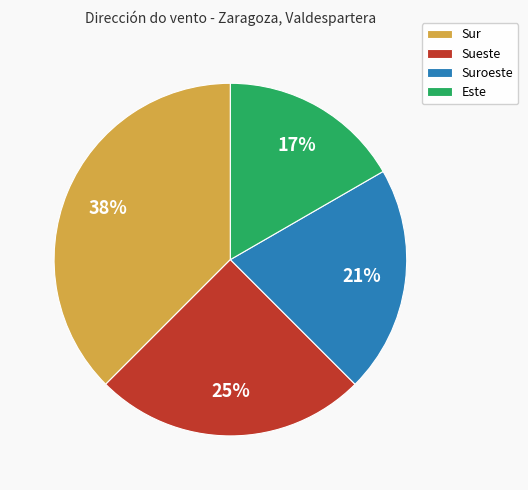

Which slice is the largest?

Sur